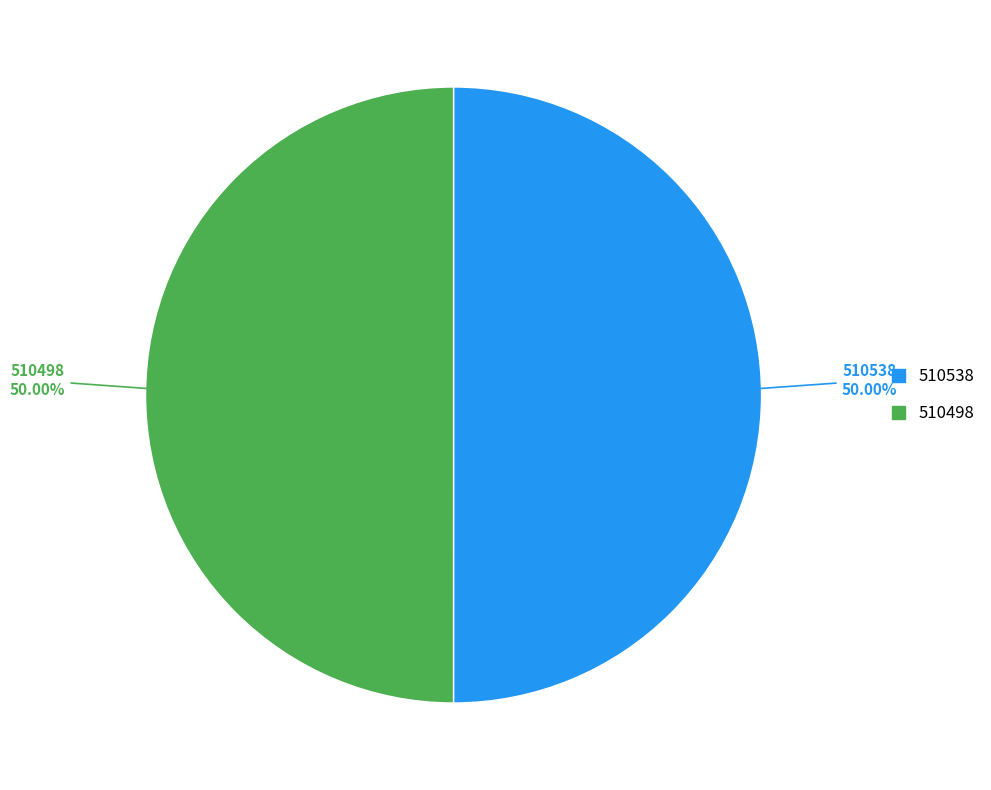

What is the ratio of the value at 510538 to the value at 510498?

1.0